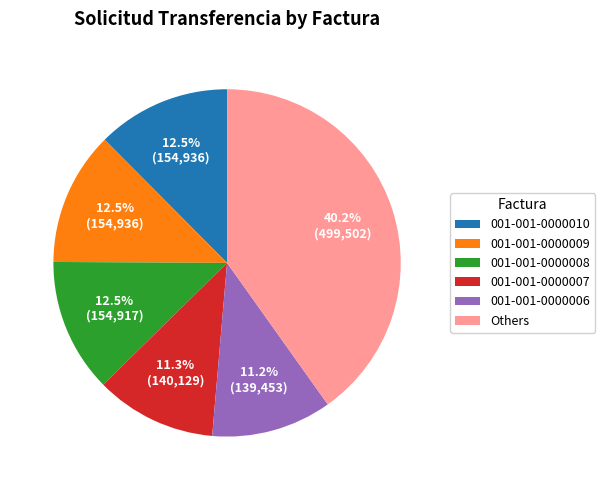

How many slices are in this pie chart?

6